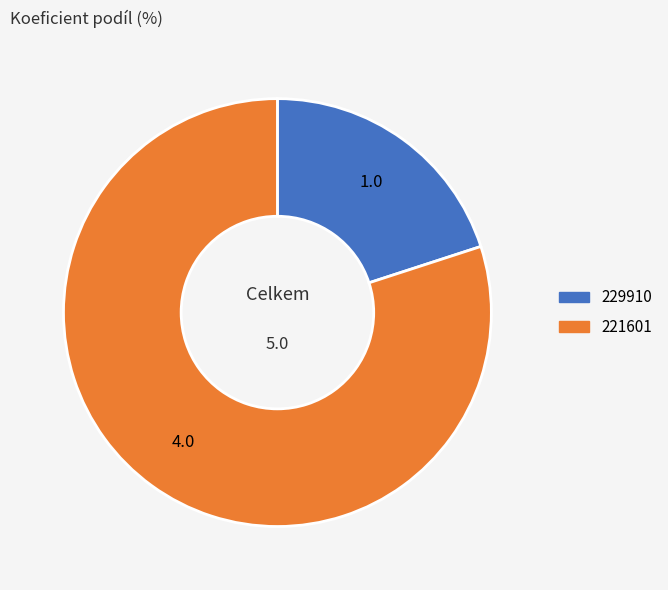

Count the number of slices in the pie.

2